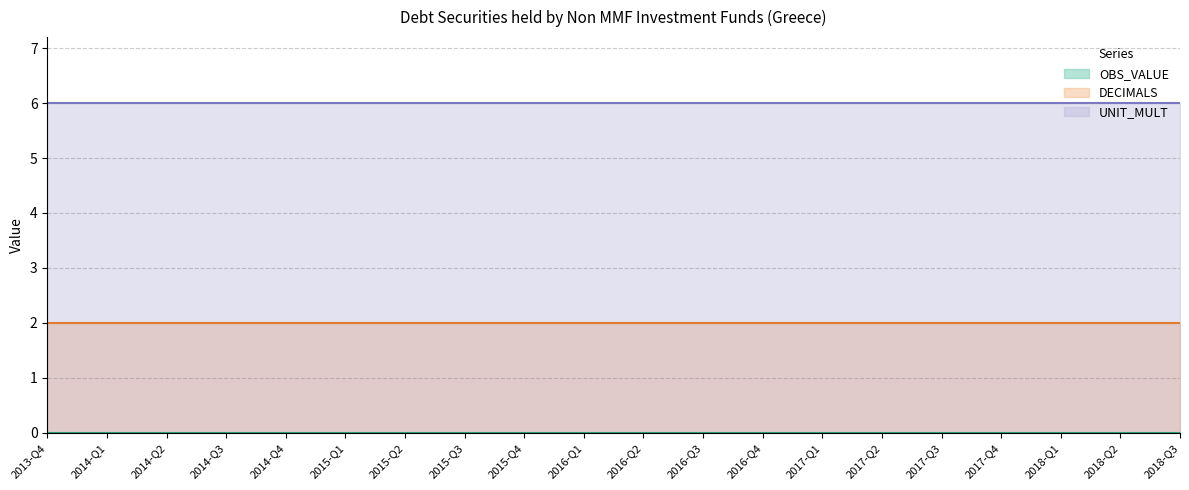

Which category has the lowest value in the UNIT_MULT series?

2013-Q4